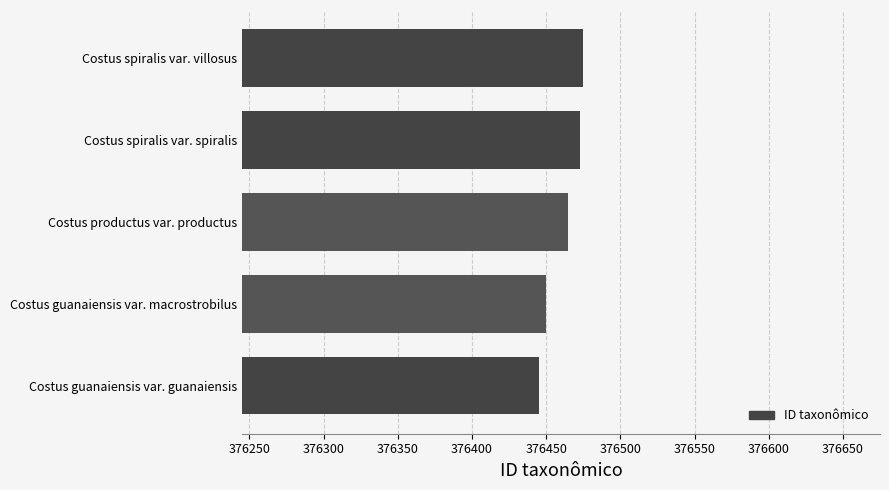

What is the smallest value displayed?

376445